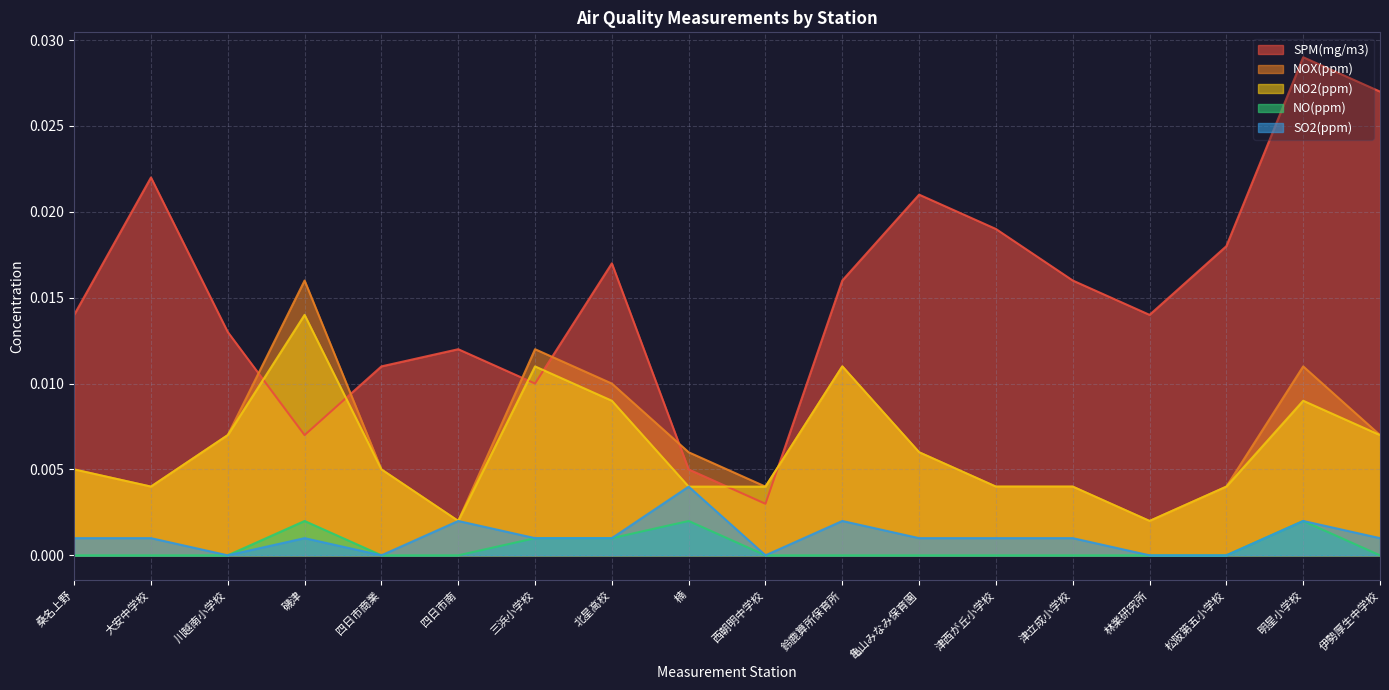

How many data points does each series have?

18